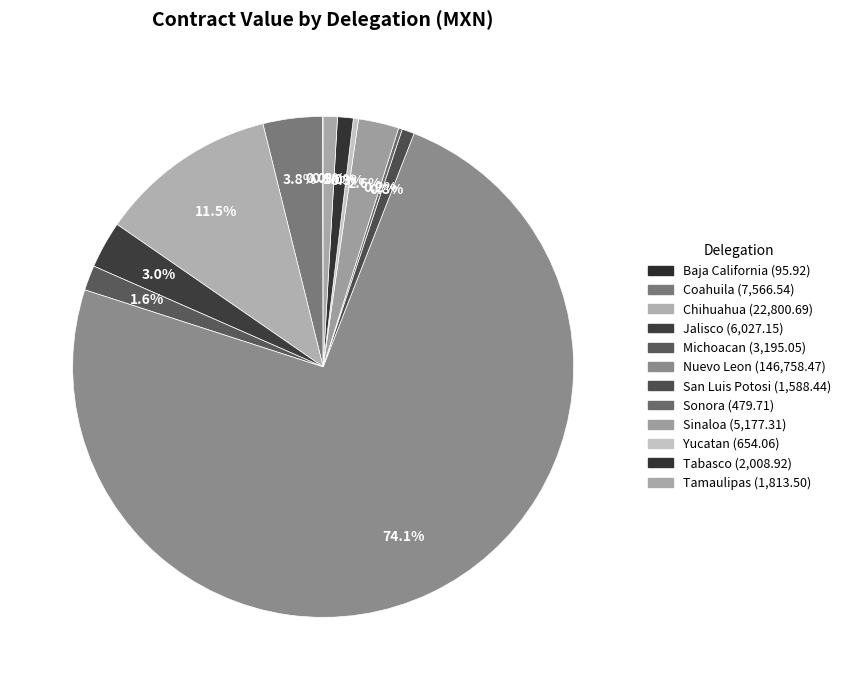

What percentage is the Sinaloa slice, to the nearest percent?

3%